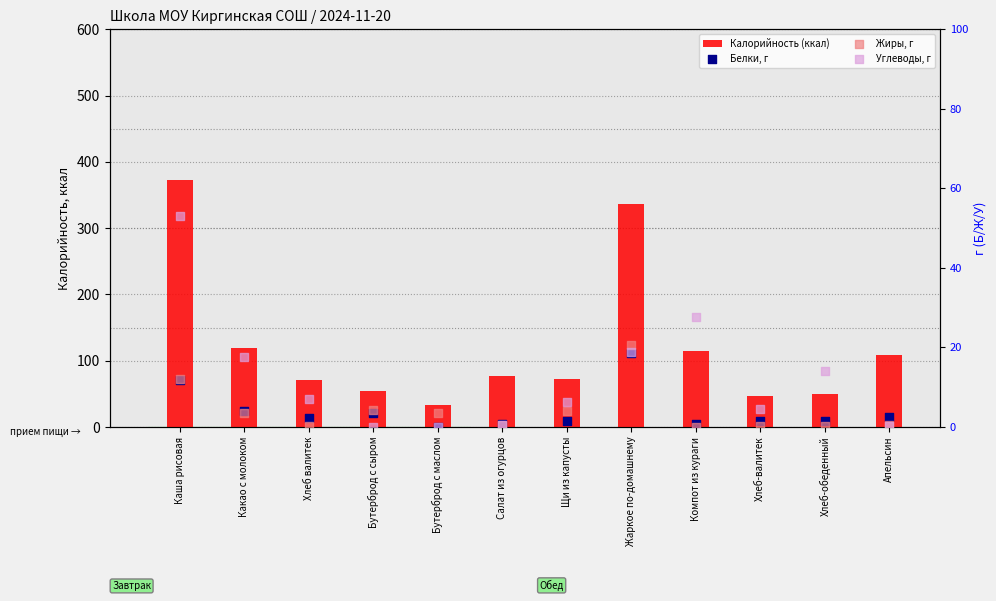

Which series has the largest total across all categories?

Калорийность (ккал)